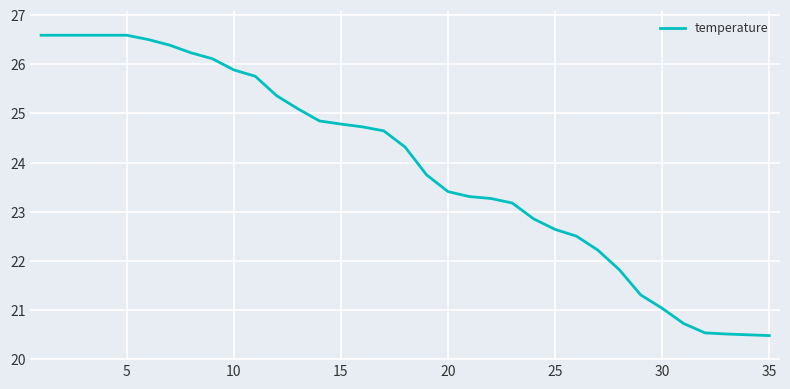

What is the maximum value shown in the chart?

26.6